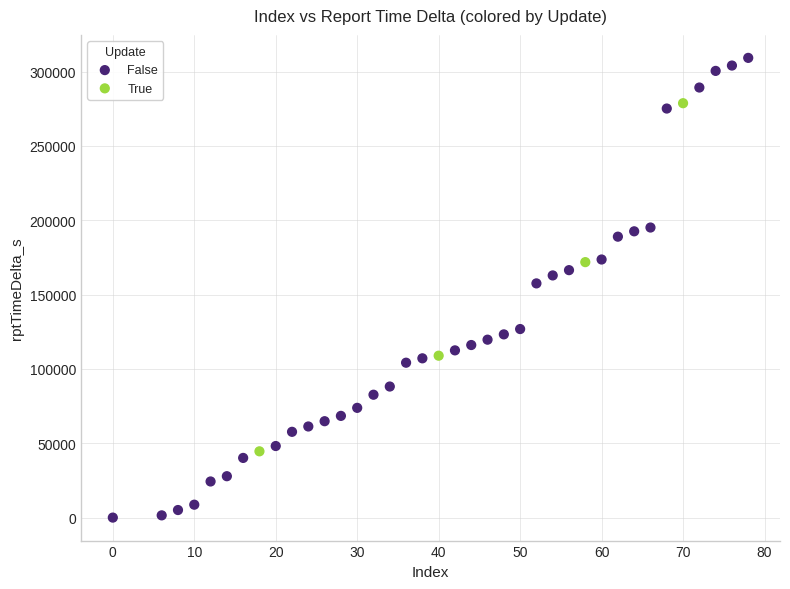

Which series reaches the maximum Y coordinate?

False